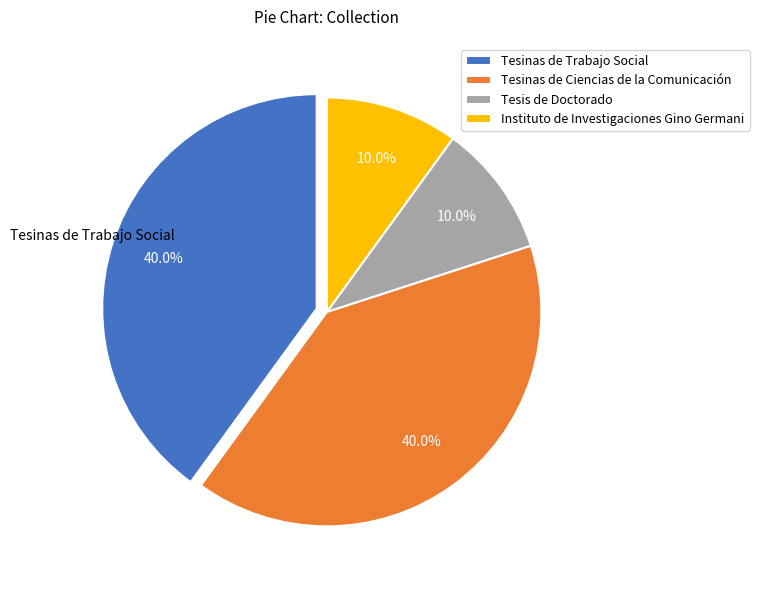

To the nearest percent, what portion does Instituto de Investigaciones Gino Germani represent?

10%